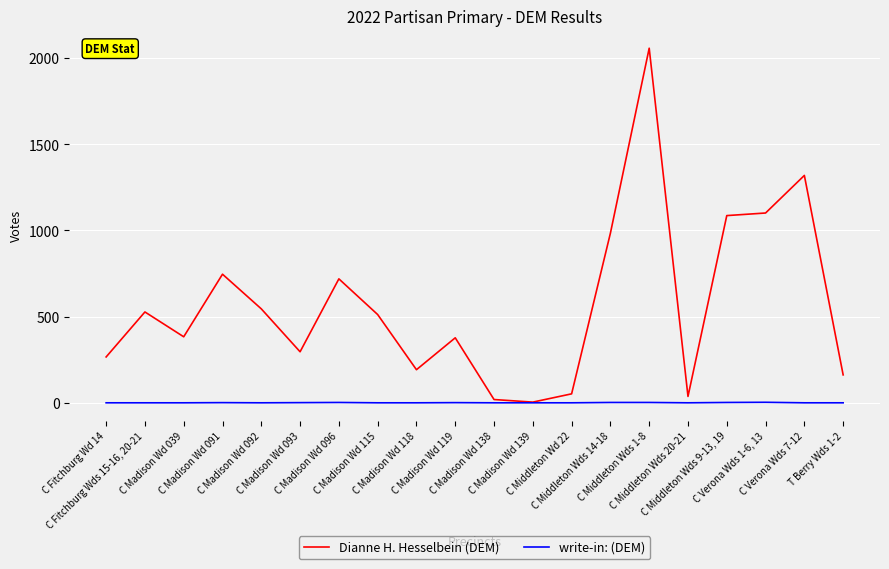

What is the greatest value displayed?

2057